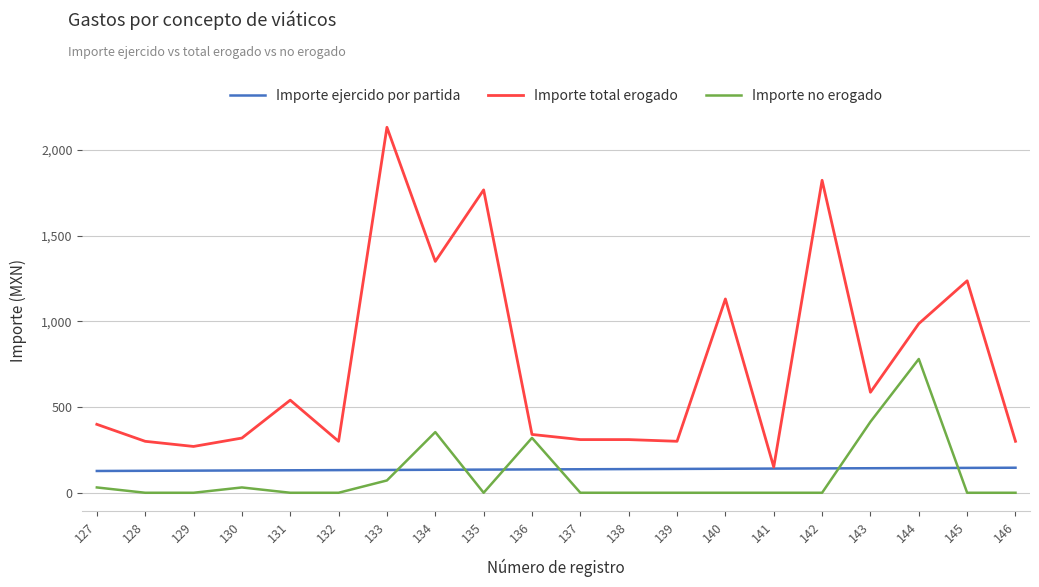

What is the difference between the Importe no erogado values at 130 and 142?

31.0